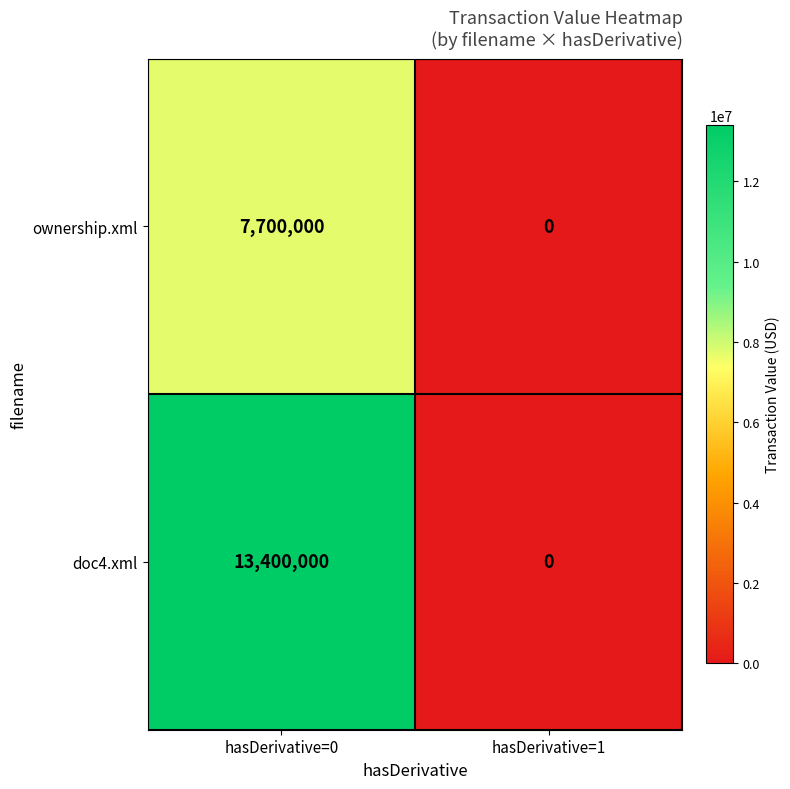

List the series in order of their peak value, highest first.

doc4.xml, ownership.xml